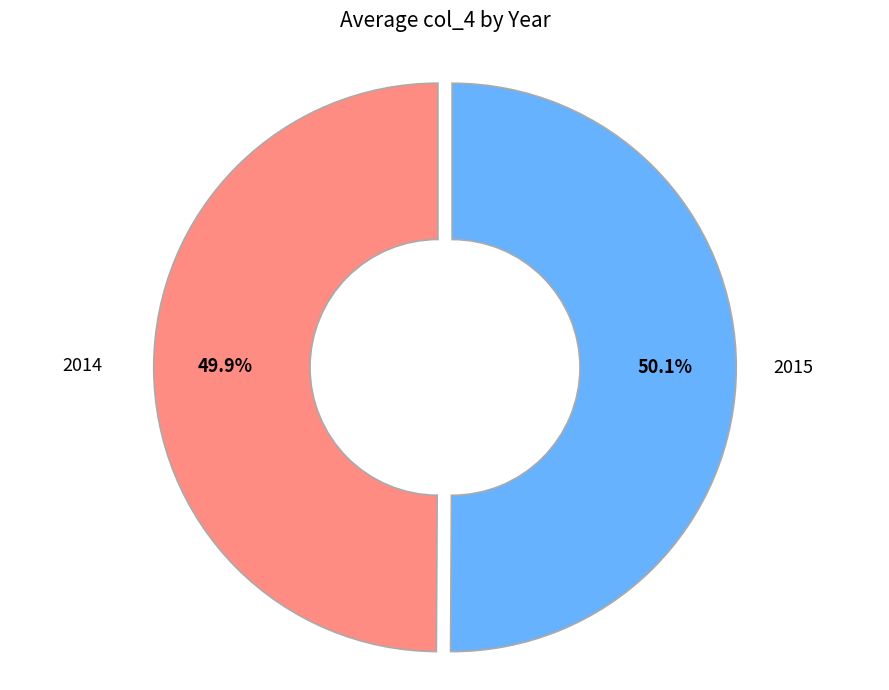

To the nearest percent, what portion does 2015 represent?

50%